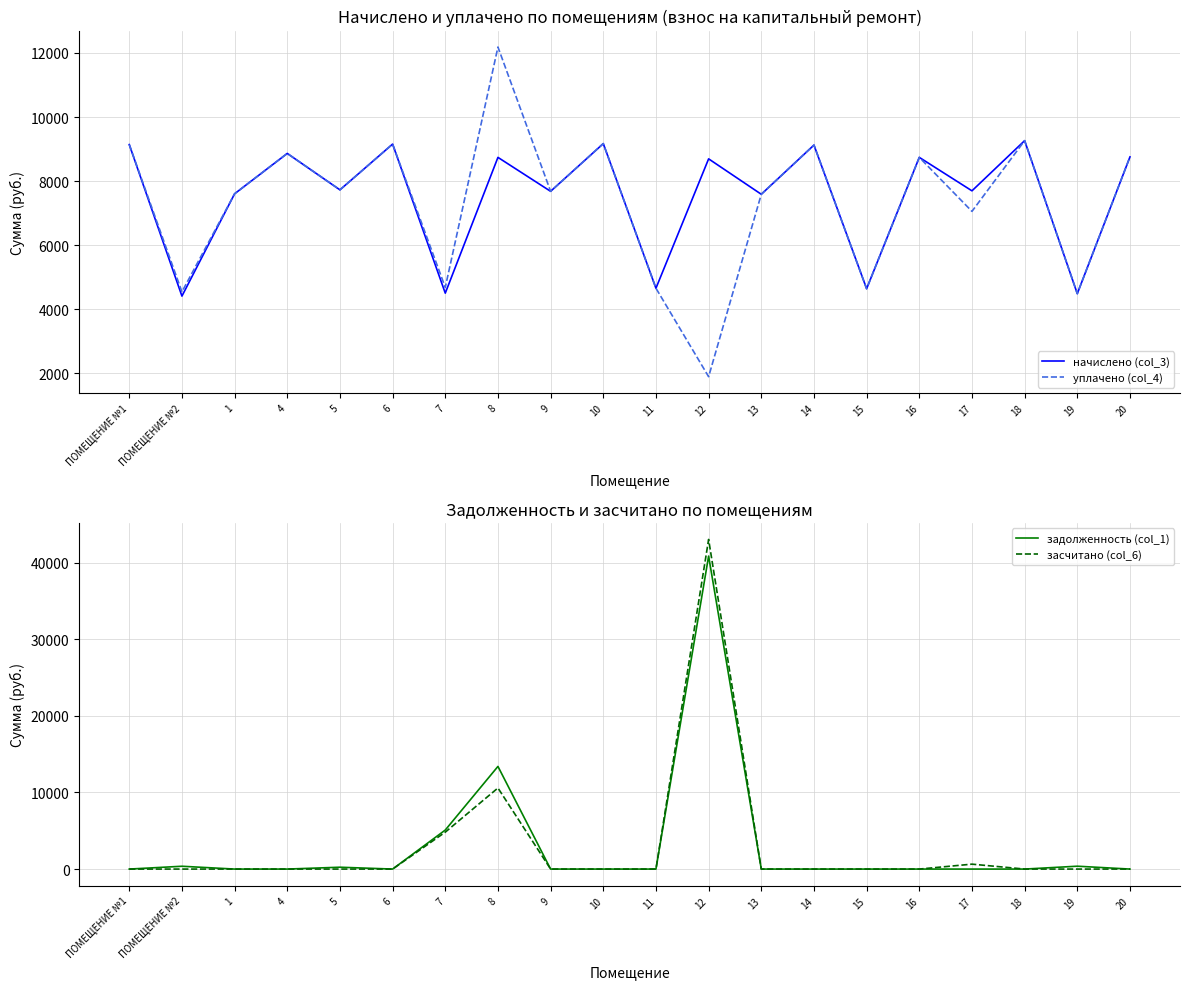

How many lines are shown in the chart?

4